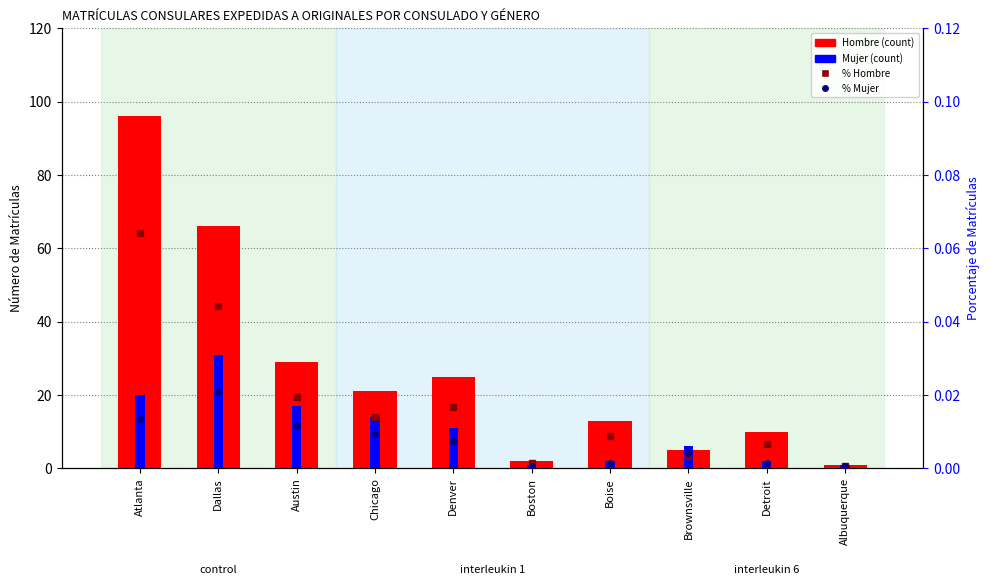

True or false: % Hombre has a value of 0.1 at Atlanta.

True